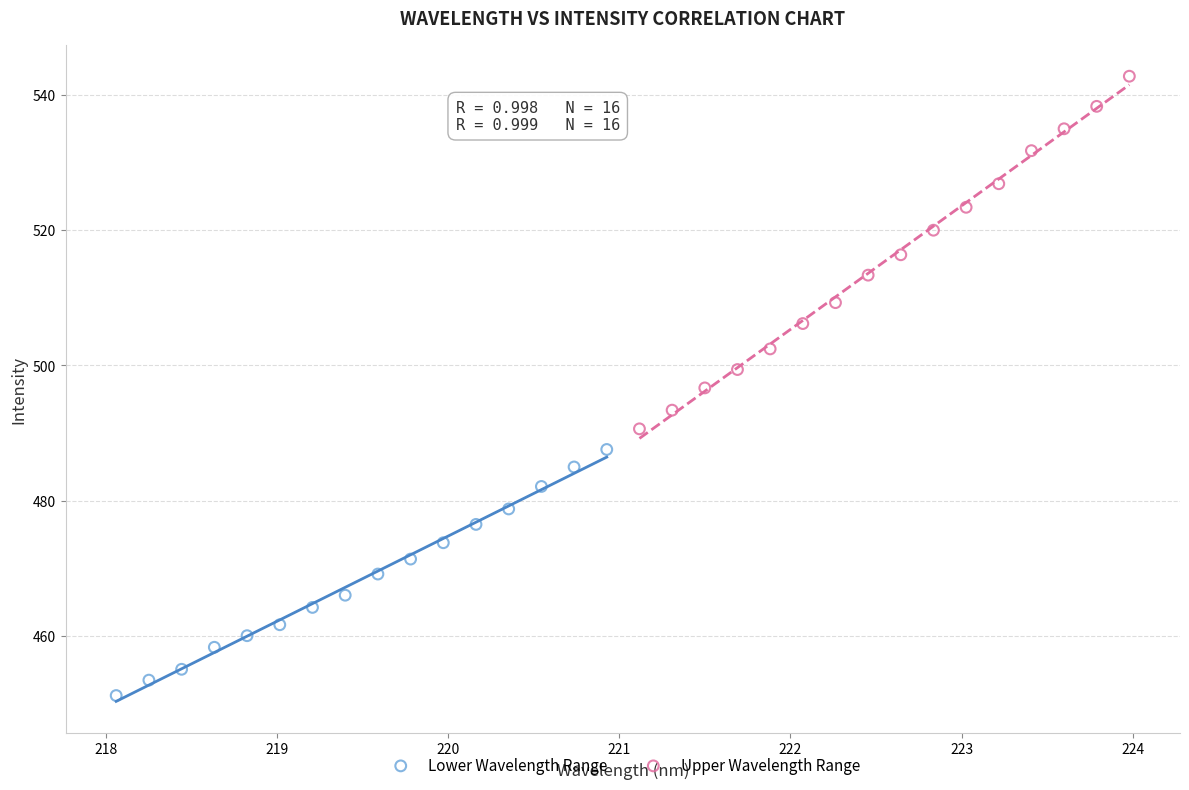

Which series reaches the minimum Y coordinate?

Lower Wavelength Range